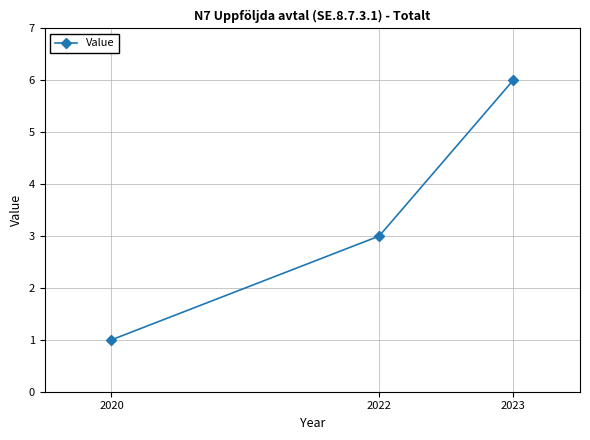

Is it true that the value at 2023 is 3?

False